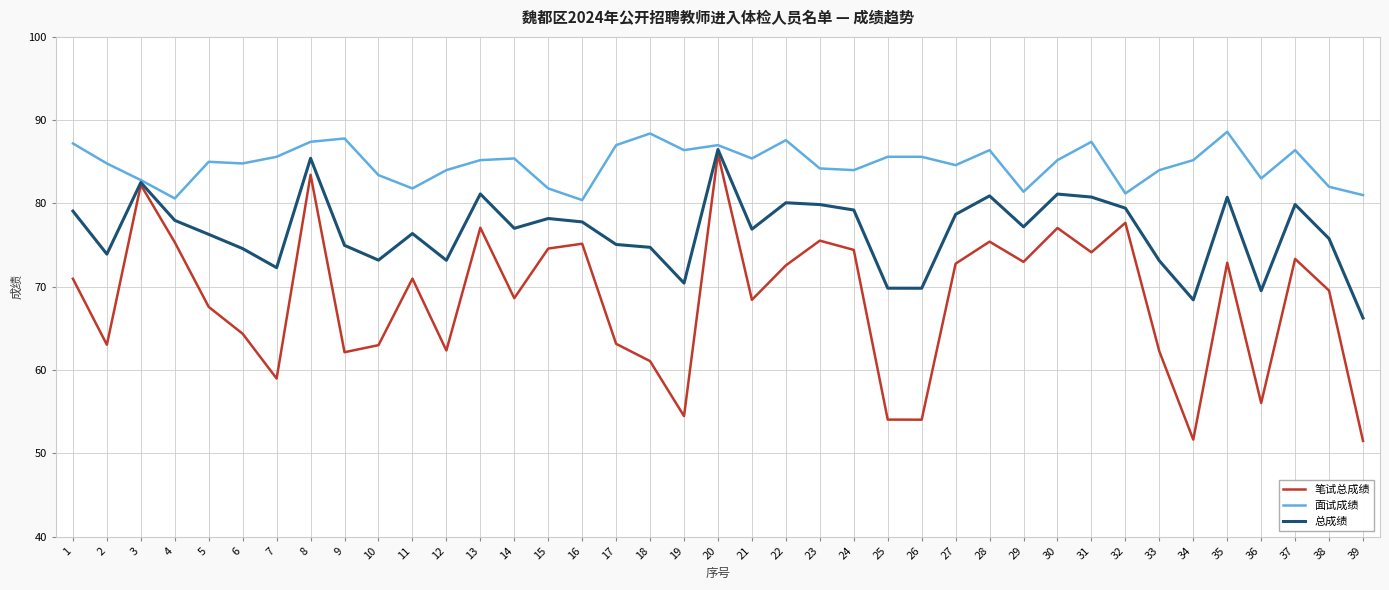

Which series changed the most between 6 and 26?

笔试总成绩